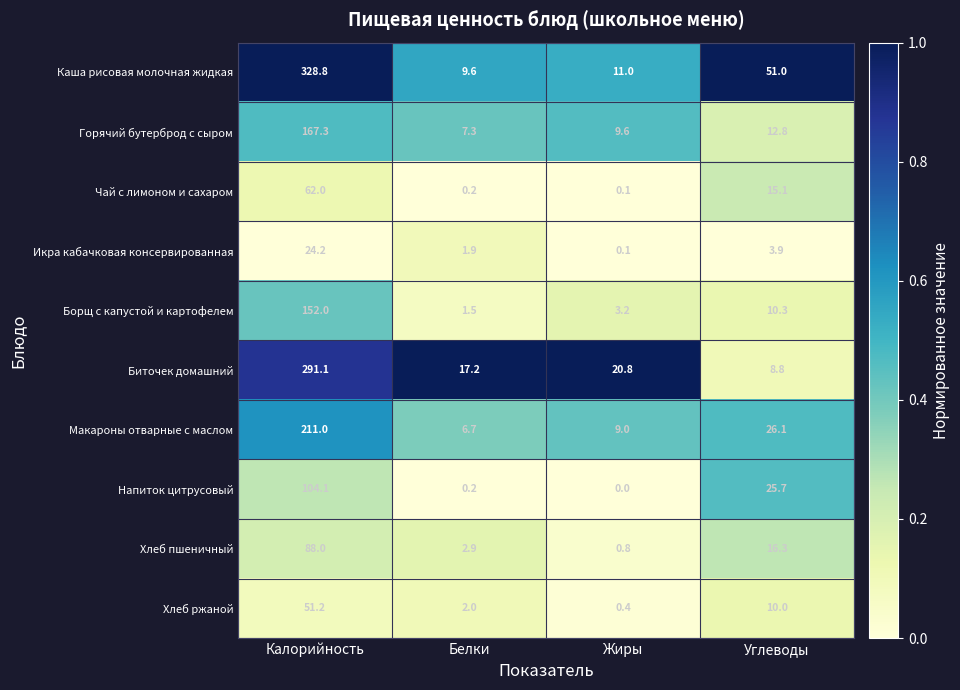

Between Белки and Жиры, which series saw the biggest shift?

Биточек домашний